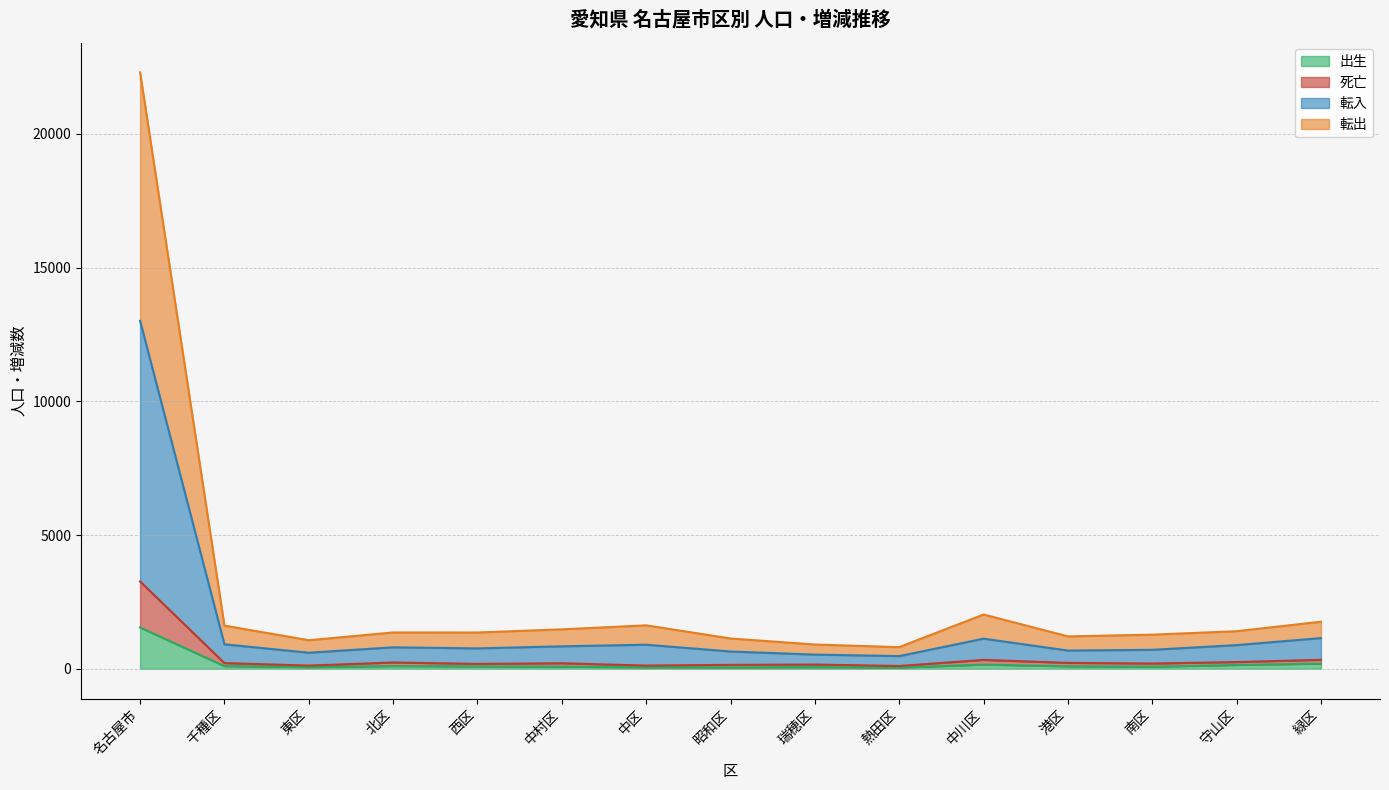

What is the total value across all series at 港区?

1210